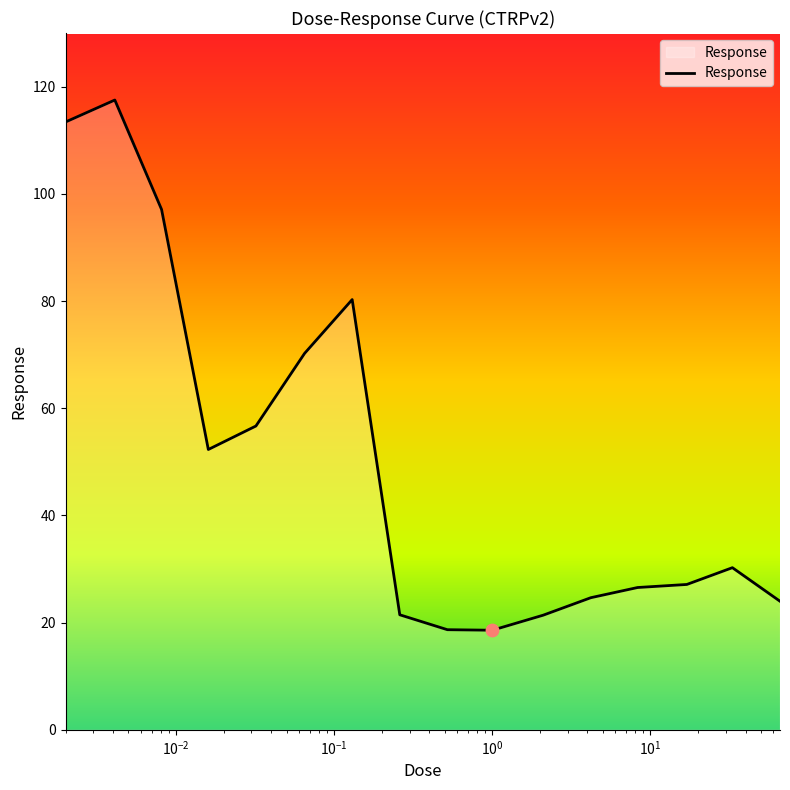

What is the minimum value shown in the chart?

18.6